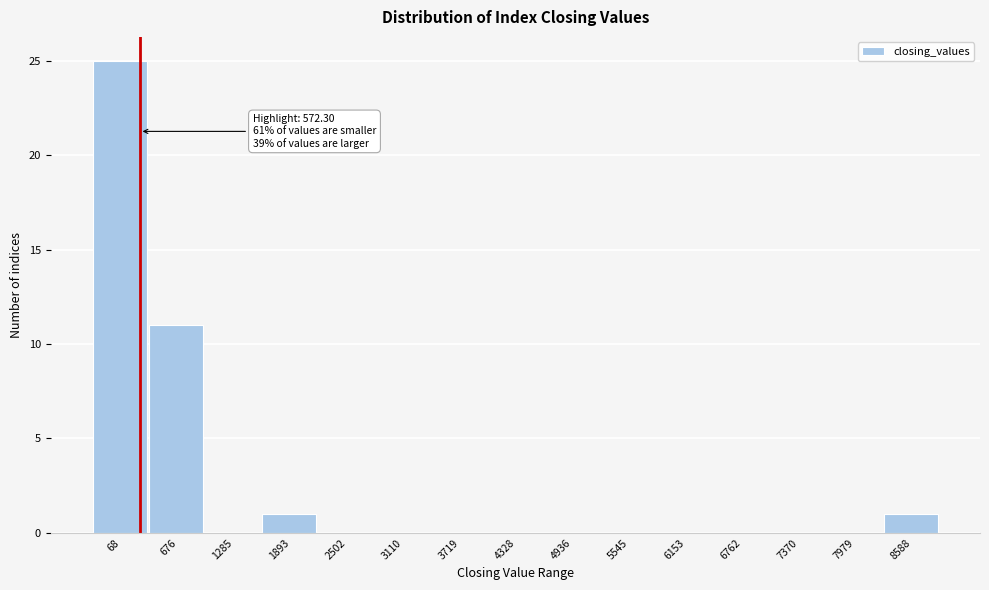

Reading left to right, extract all data points from this chart.

68=25	676=11	1285=0	1893=1	2502=0	3110=0	3719=0	4328=0	4936=0	5545=0	6153=0	6762=0	7370=0	7979=0	8588=1